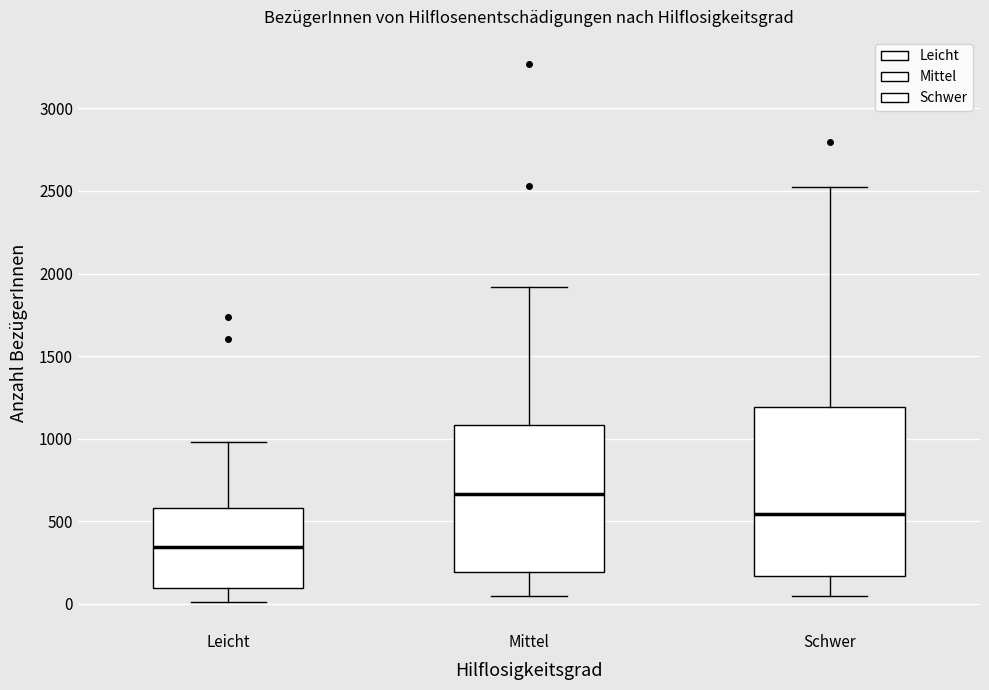

Comparing the boxes themselves (not the whiskers), which one is the tallest?

Schwer